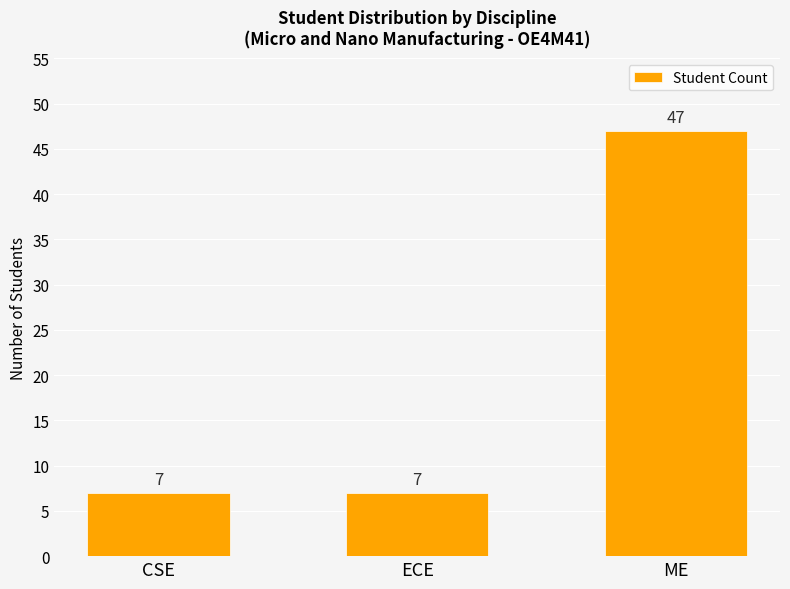

Count the values in the range 7 to 47.

3